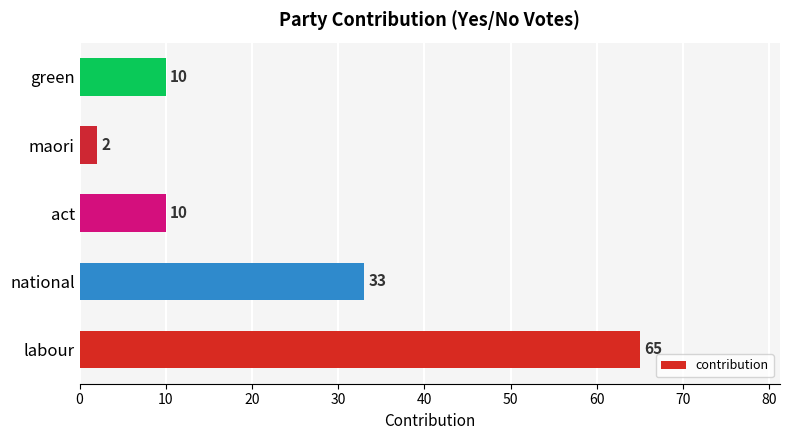

At which label is the value closest to 33?

national